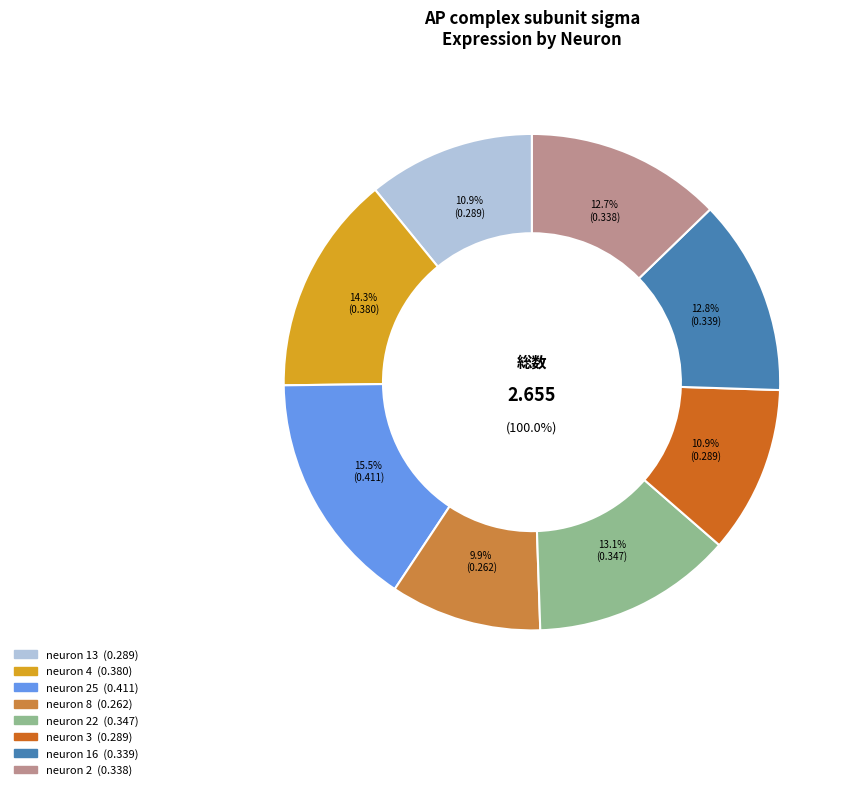

Count the number of slices in the pie.

8